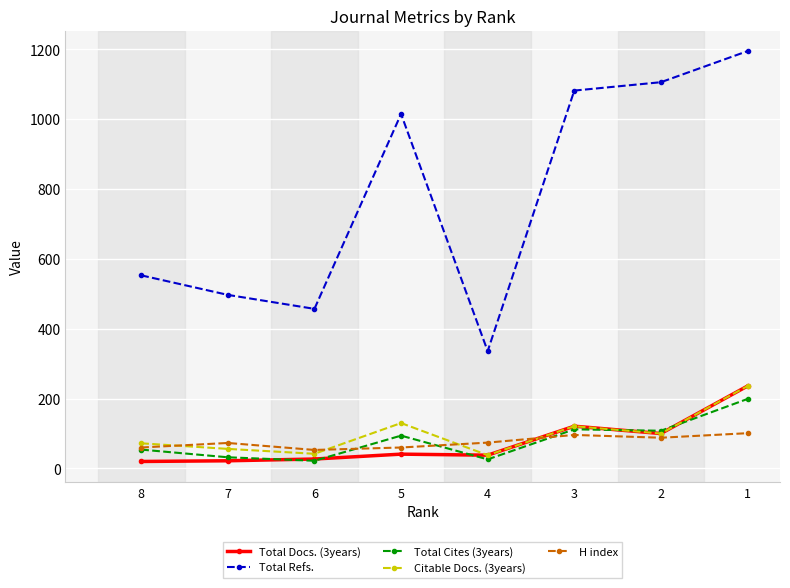

What is the difference between the highest and lowest values at 2?

1018